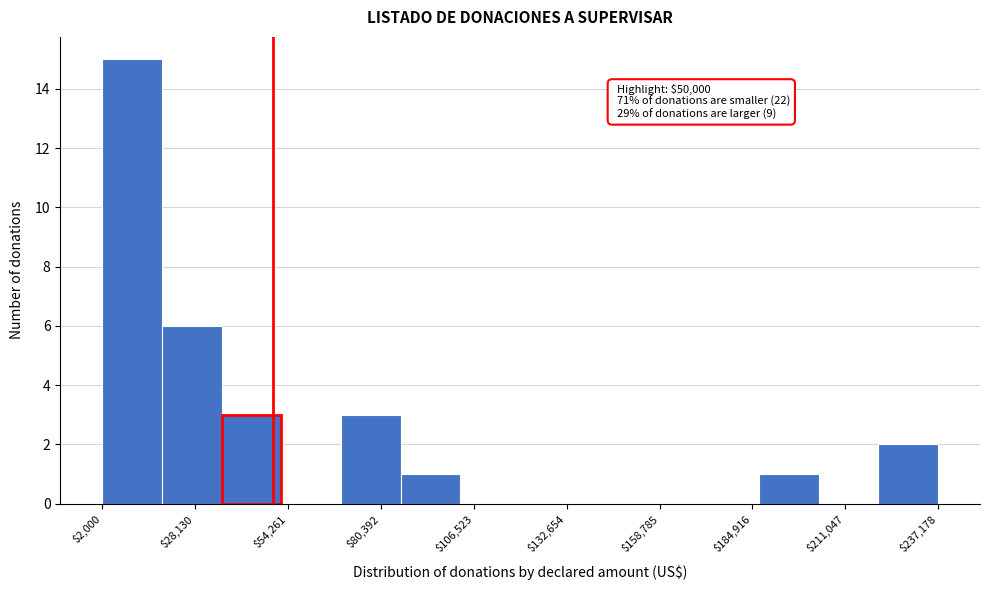

Around what value on the x-axis is the tallest bar? Give the approximate position of its centre, as read against the axis.

10000